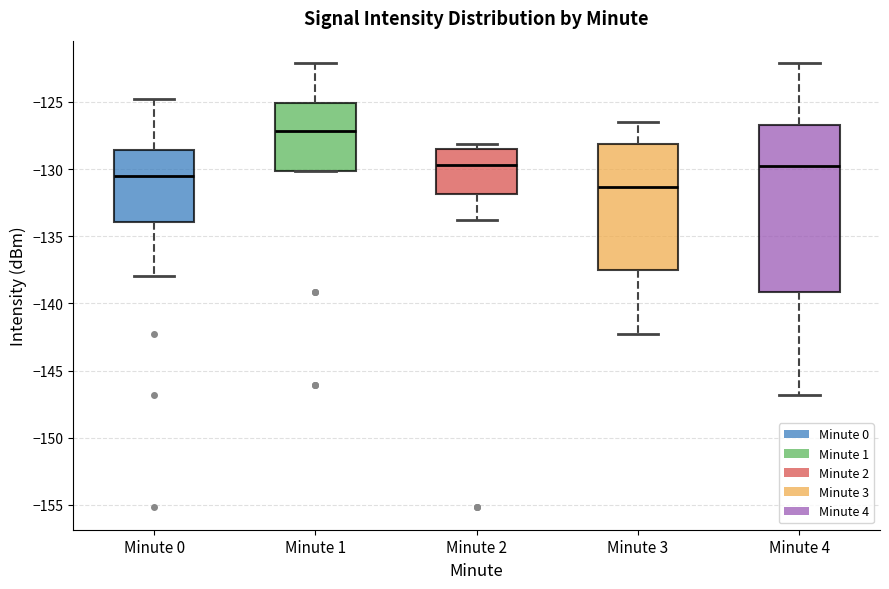

Comparing the boxes themselves (not the whiskers), which one is the tallest?

Minute 4